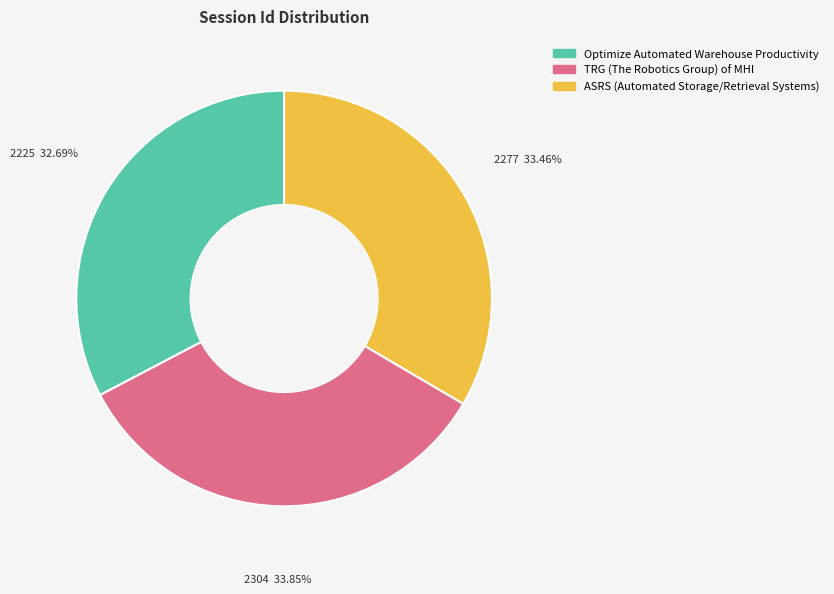

Which category has the smallest portion of the pie?

Optimize Automated Warehouse Productivity